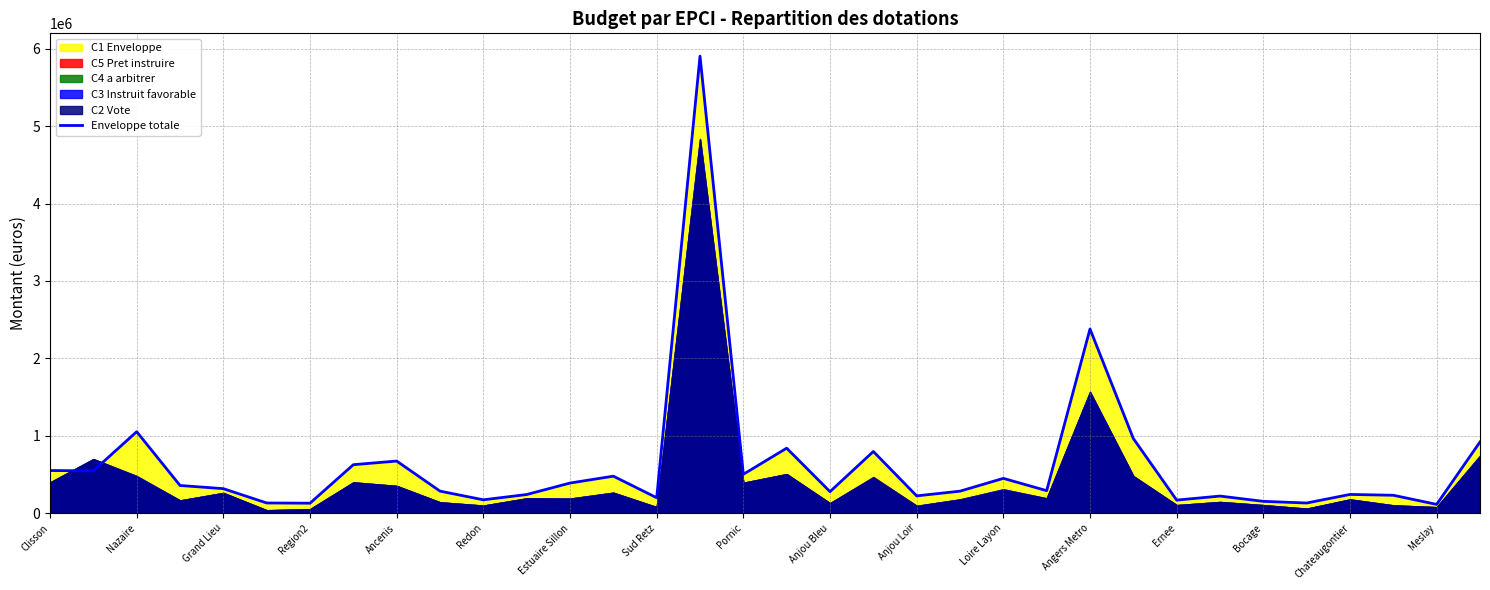

True or false: Enveloppe totale has a value of 222330 at Anjou Loir.

True